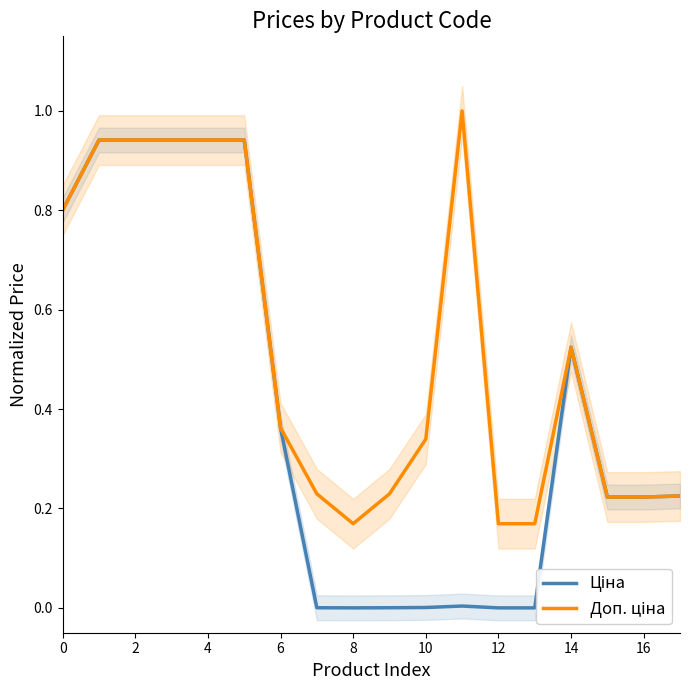

Is it true that Ціна equals 0.3 at 16?

False